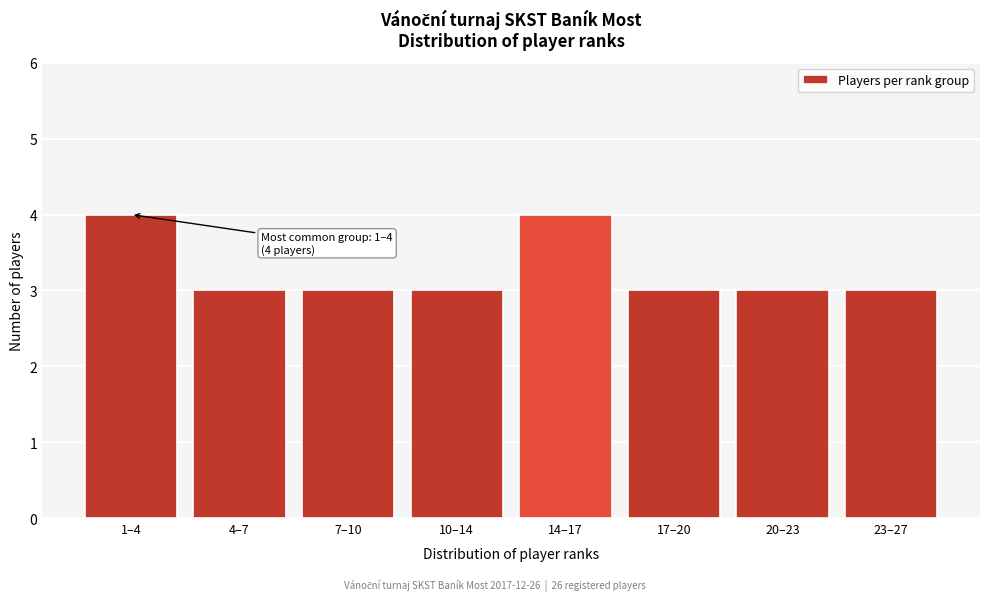

Reading left to right, what are all the values shown in this chart?

1–4=4	4–7=3	7–10=3	10–14=3	14–17=4	17–20=3	20–23=3	23–27=3